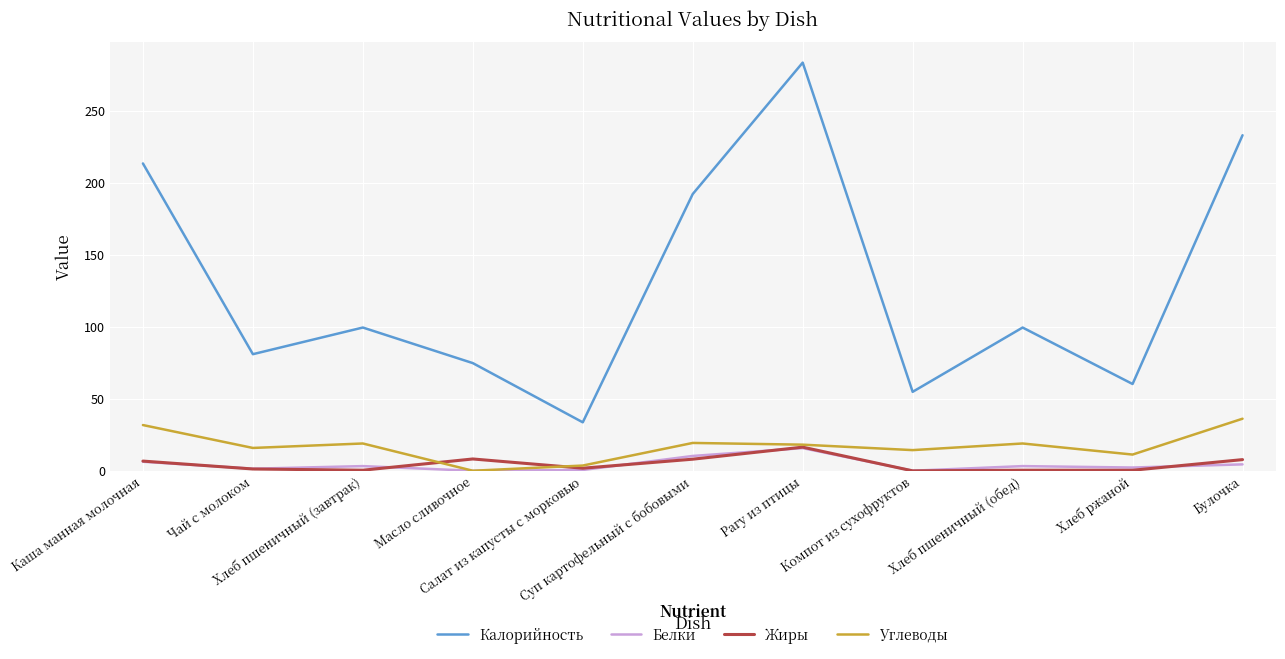

Which series has the largest total across all categories?

Калорийность